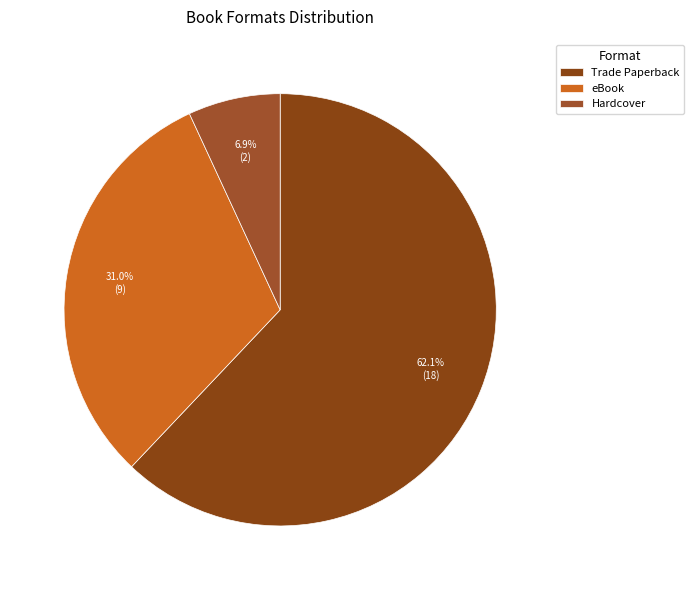

What percentage do Hardcover and eBook together represent?

37.9%